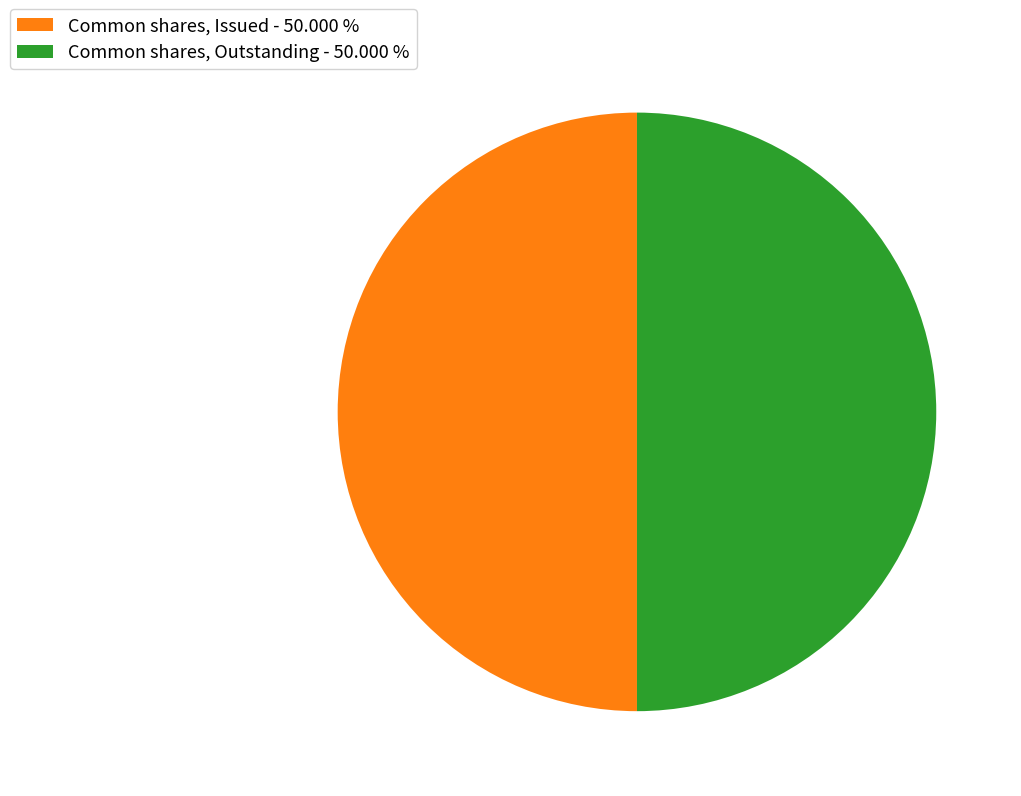

Combined, do Common shares, Outstanding - 50.000 % and Common shares, Issued - 50.000 % account for over 50%?

Yes